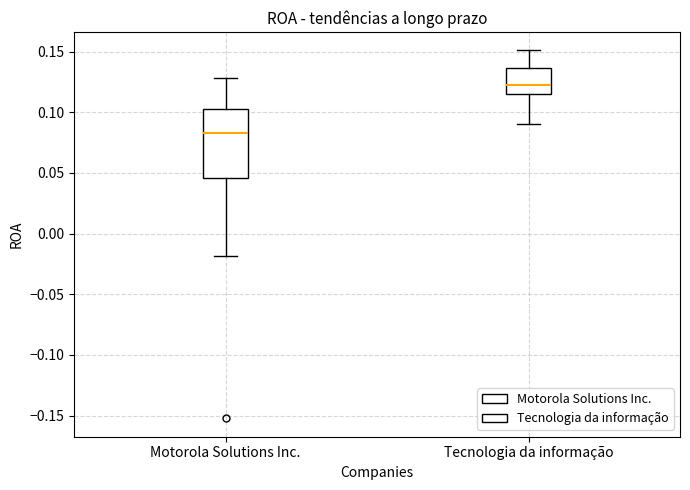

Where does the median line of the box for Motorola Solutions Inc. sit on the y-axis? The values are not printed on the chart, so give them approximately, as read against the axis.

0.085